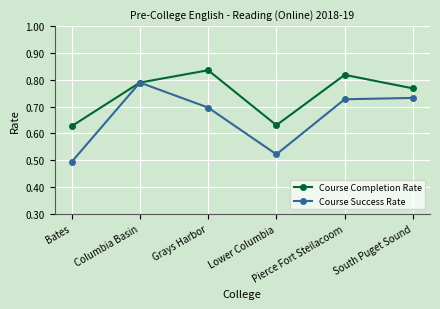

The value of Course Completion Rate at Bates is 0.9. True or false?

False